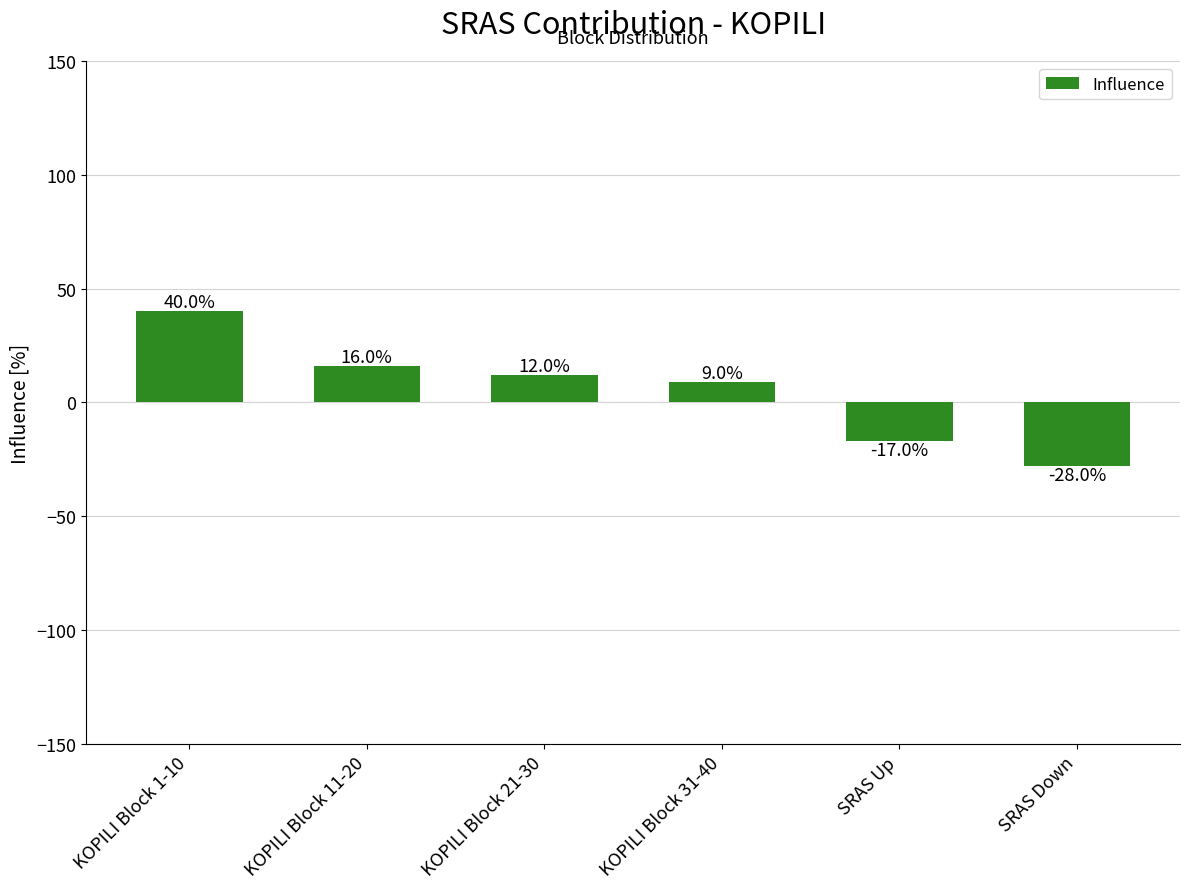

Are the bars grouped side by side (vs. stacked)?

No